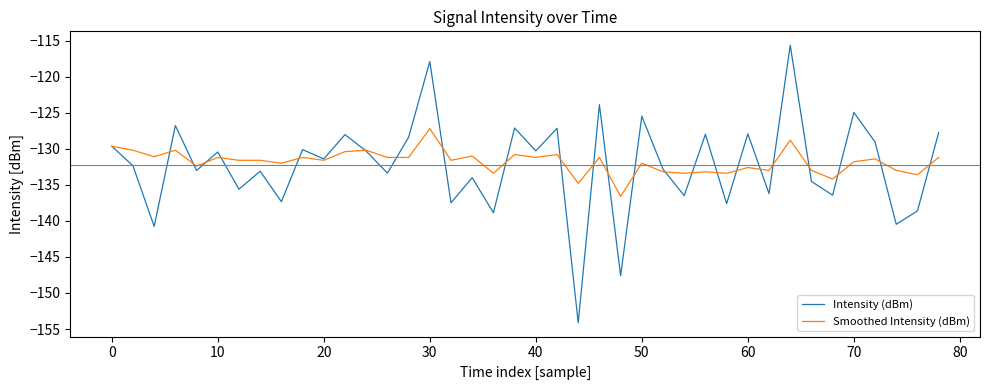

Is this an area chart (filled region under the line)?

No